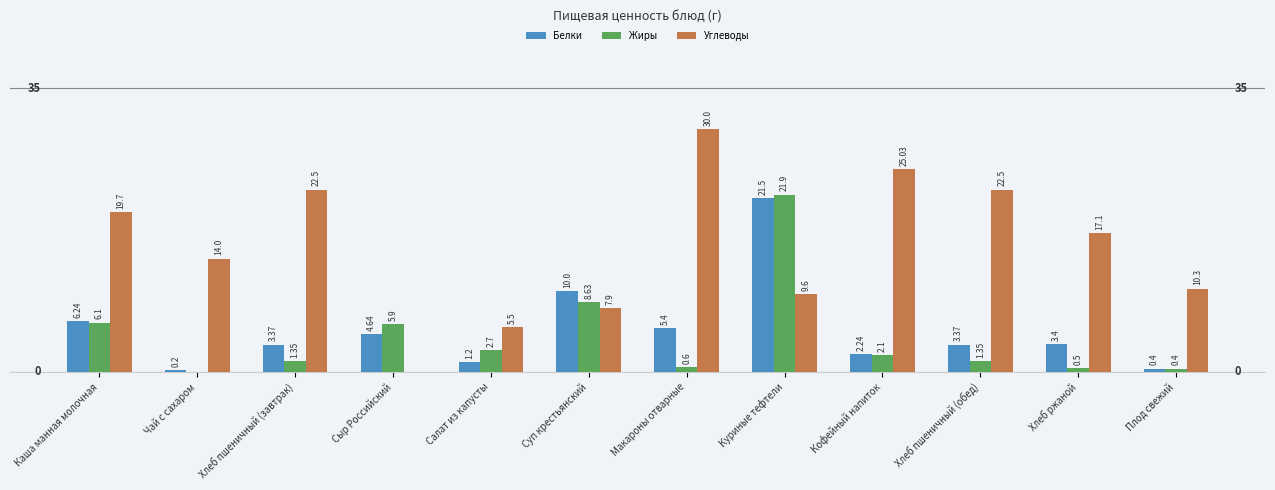

How many groups of bars are there?

12